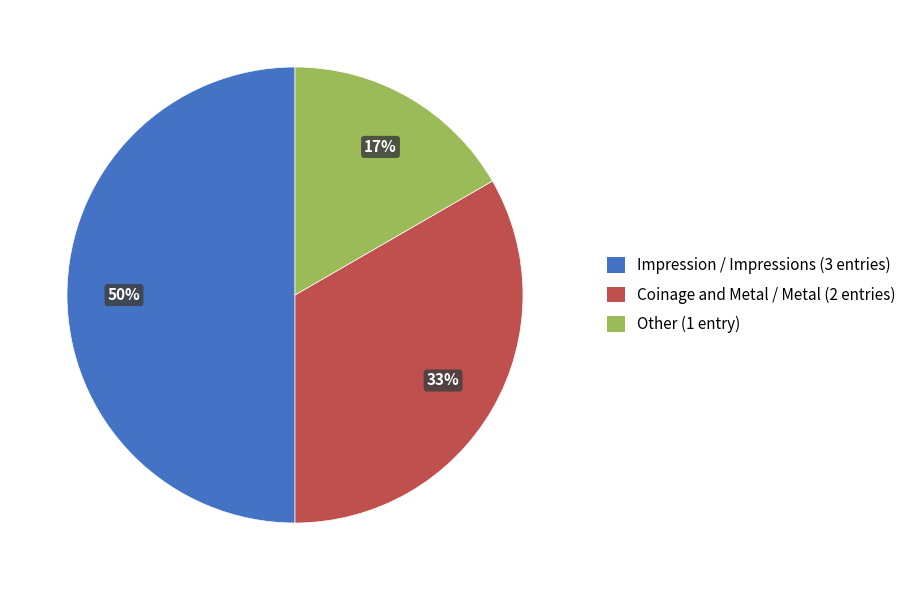

To the nearest percent, what is the difference between the largest and smallest slice percentages?

33%